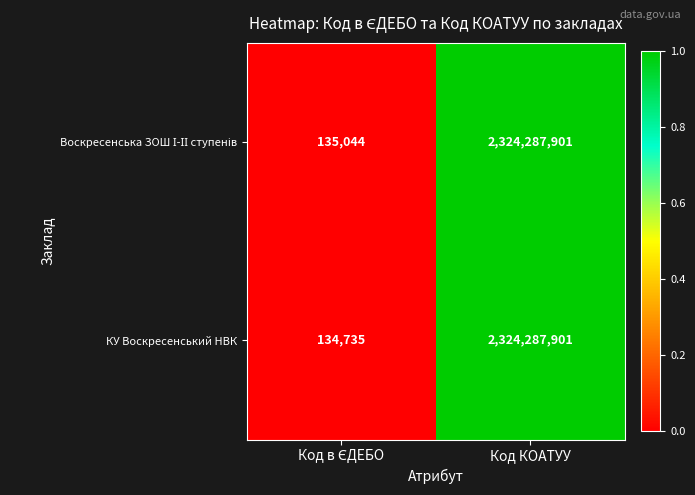

Which series has the largest range (max minus min)?

КУ Воскресенський НВК